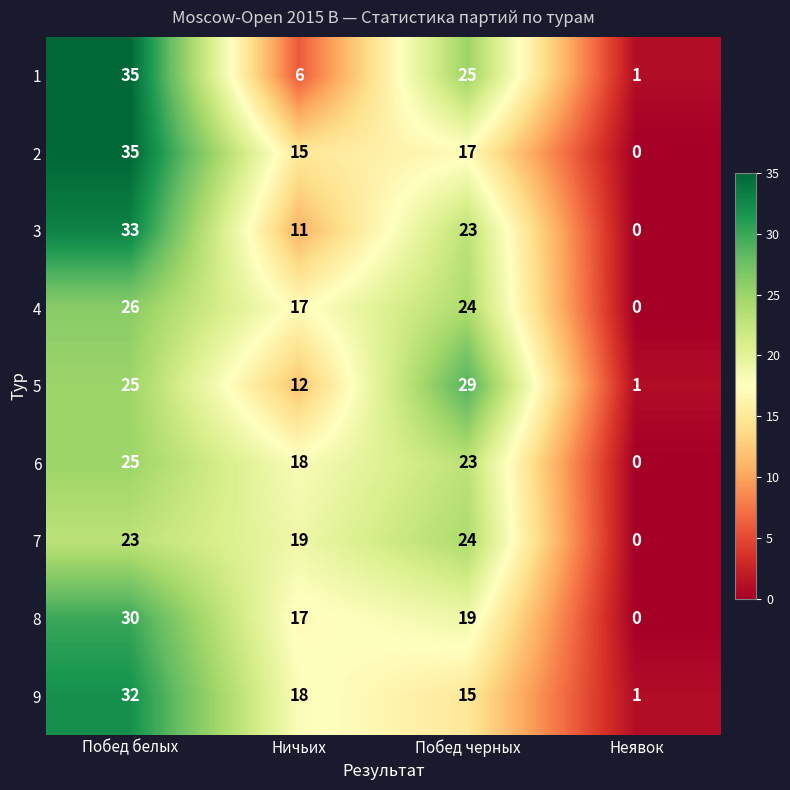

At which label is 5 closest to 15?

Ничьих